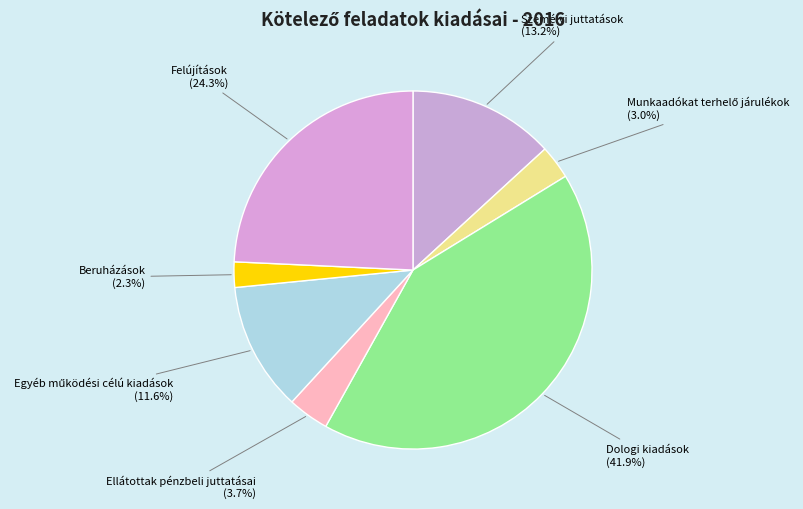

To the nearest percent, what portion does Dologi kiadások represent?

42%